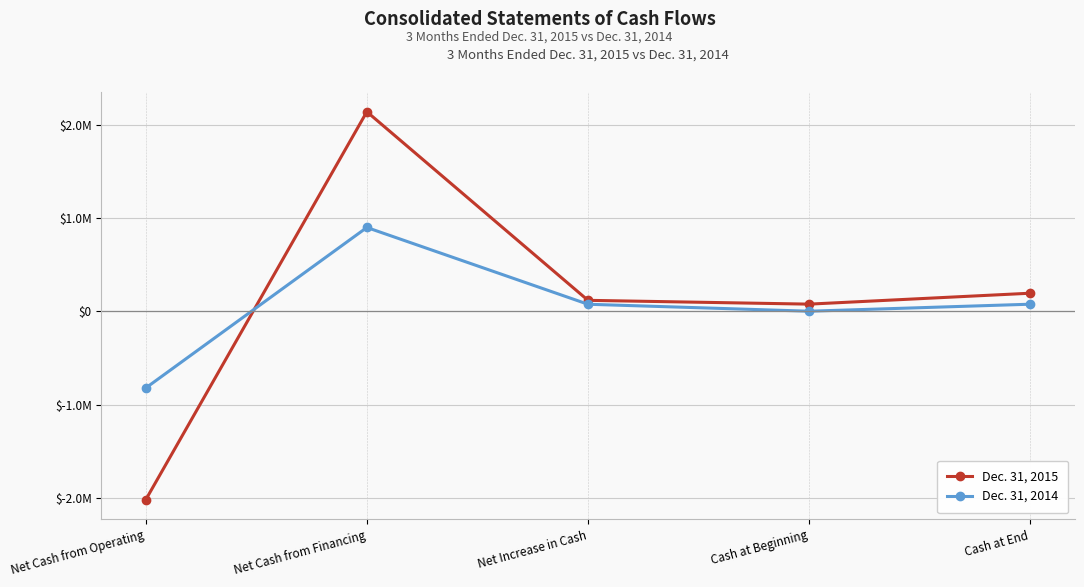

What are all the series names shown in the legend?

Dec. 31, 2015, Dec. 31, 2014